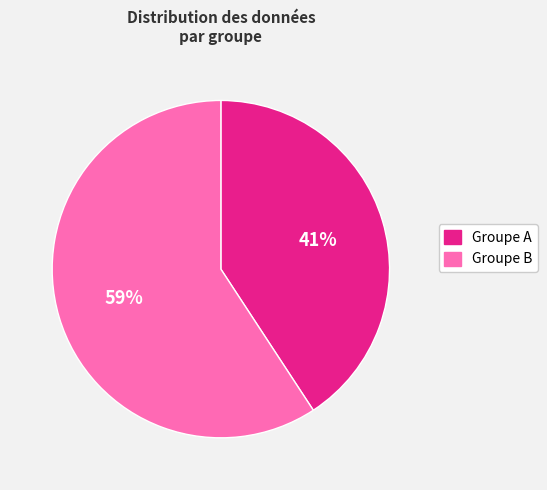

Which slice is the largest?

Groupe B